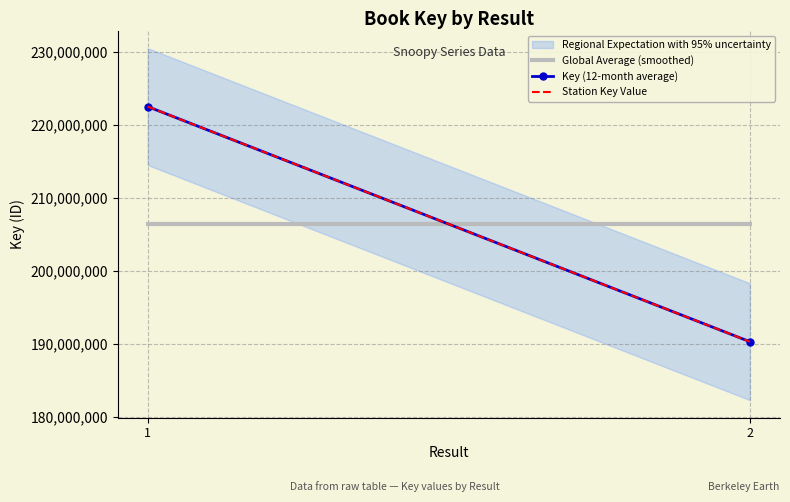

What is the spread (max minus min) of values at 2?

16093835.5